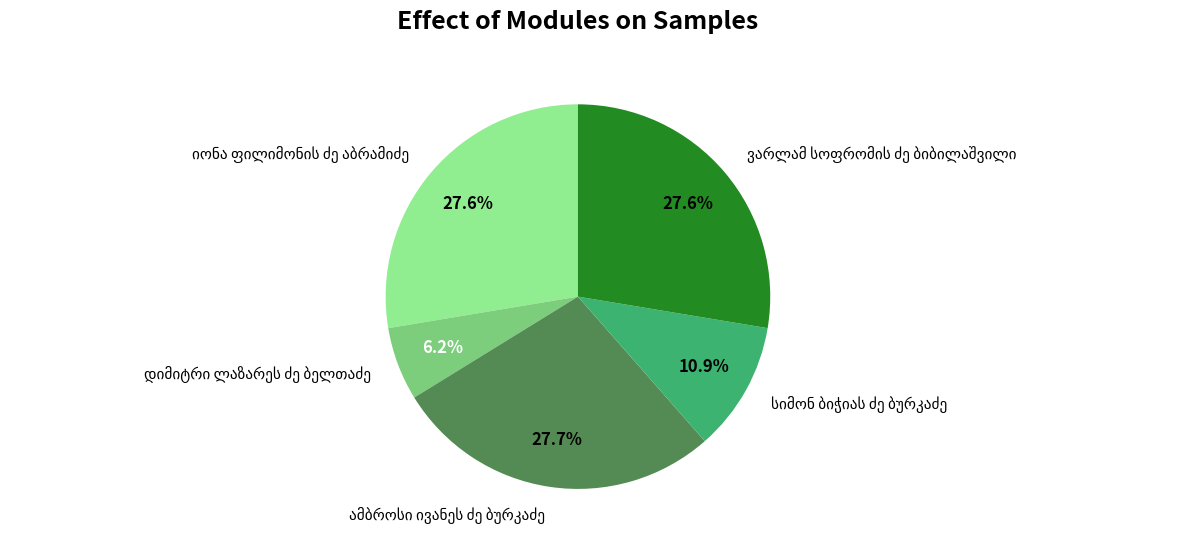

Does any single category account for the majority?

No